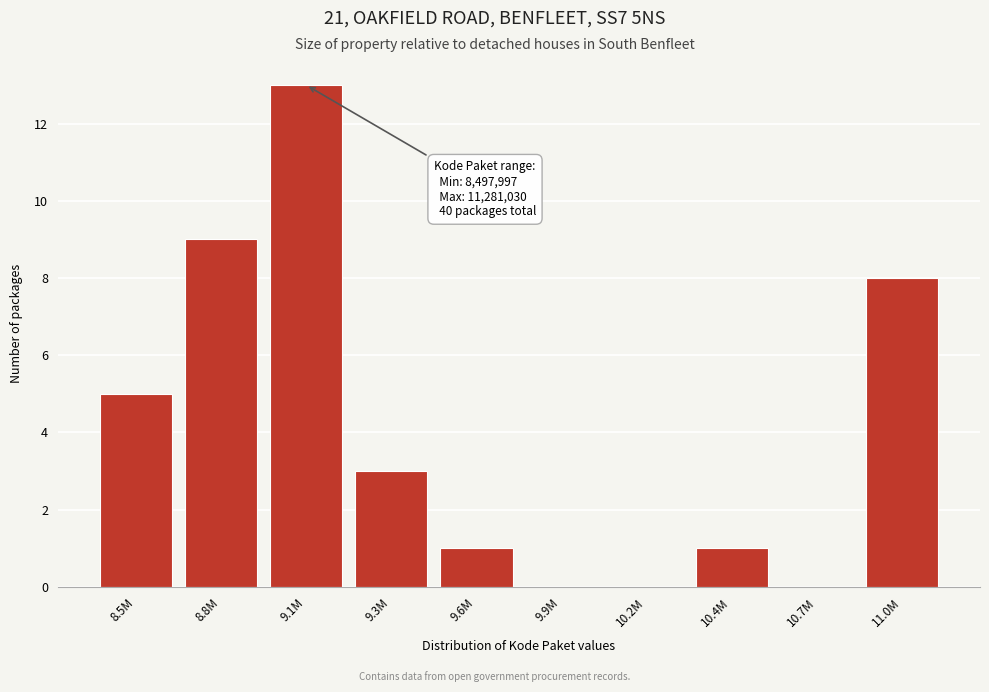

Reading left to right, what are all the values shown in this chart?

8.5M=5	8.8M=9	9.1M=13	9.3M=3	9.6M=1	9.9M=0	10.2M=0	10.4M=1	10.7M=0	11.0M=8